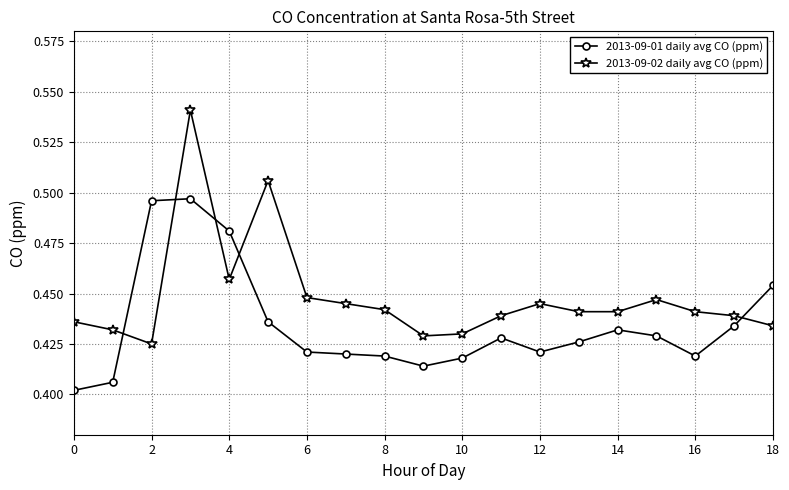

True or false: 2013-09-02 daily avg CO (ppm) has more than 2 interior local peaks.

True